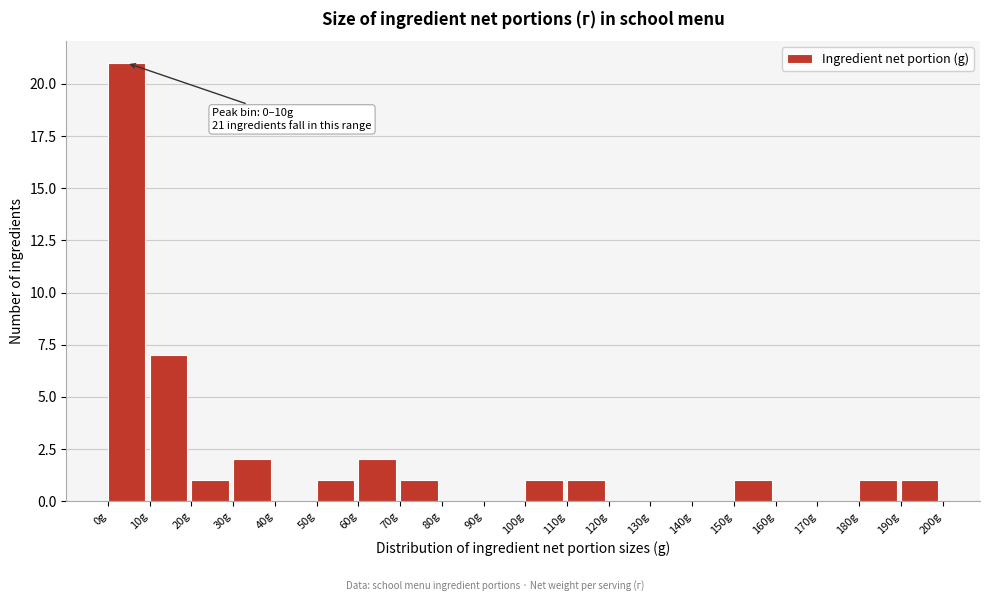

Over which range of the x-axis is the bar tallest?

0 to 10